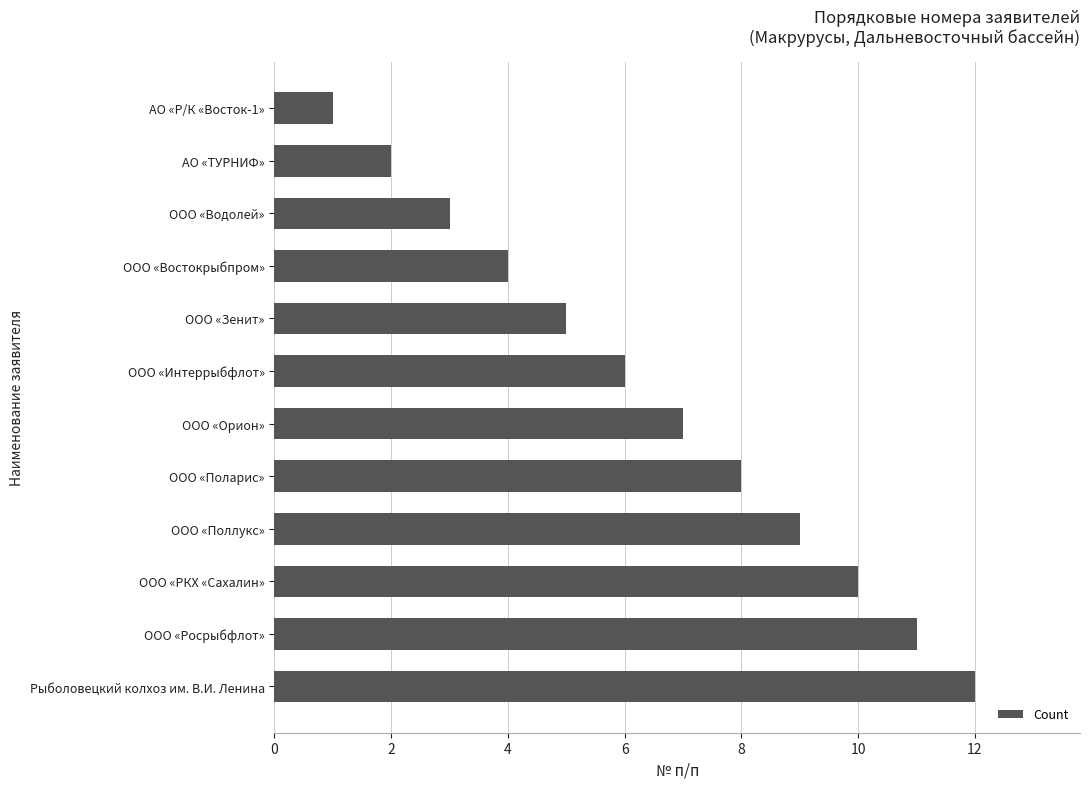

Rank the categories by value from lowest to highest.

АО «Р/К «Восток-1», АО «ТУРНИФ», ООО «Водолей», ООО «Востокрыбпром», ООО «Зенит», ООО «Интеррыбфлот», ООО «Орион», ООО «Поларис», ООО «Поллукс», ООО «РКХ «Сахалин», ООО «Росрыбфлот», Рыболовецкий колхоз им. В.И. Ленина